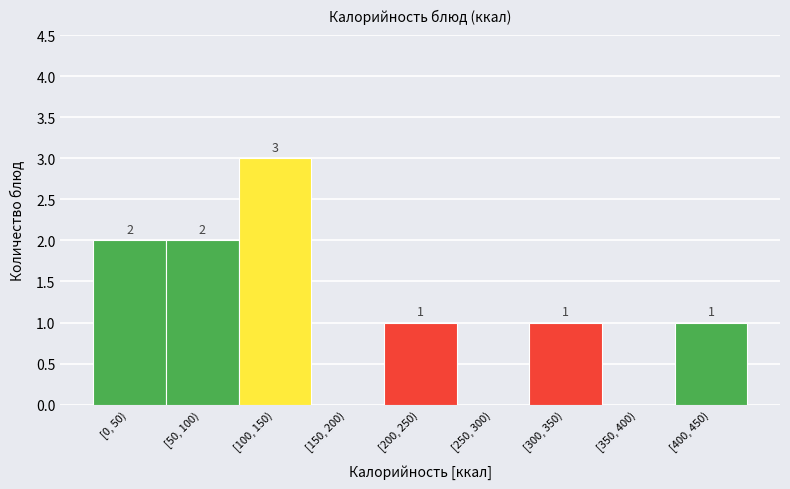

Reading left to right, extract all data points from this chart.

[0, 50)=2	[50, 100)=2	[100, 150)=3	[150, 200)=0	[200, 250)=1	[250, 300)=0	[300, 350)=1	[350, 400)=0	[400, 450)=1